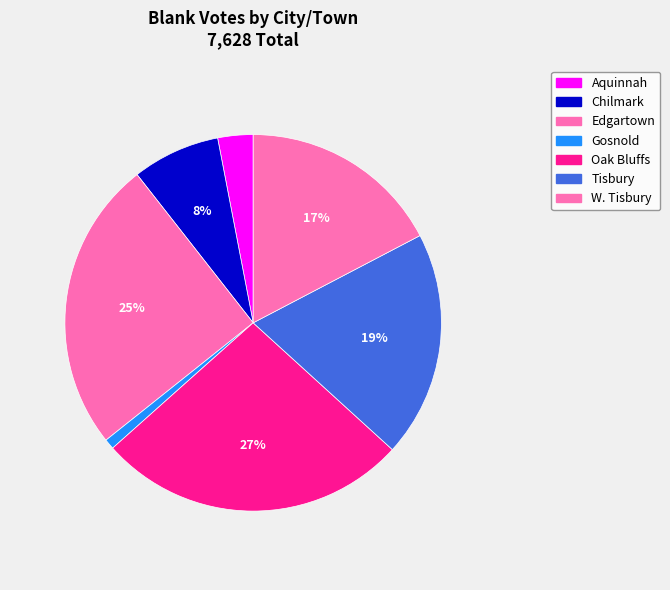

How many slices are in this pie chart?

7